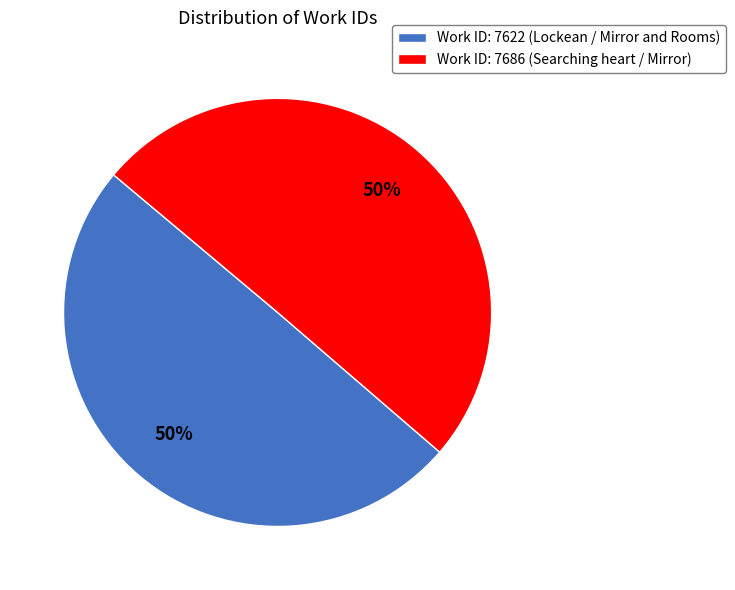

To the nearest percent, what is the combined percentage of Work ID: 7686 (Searching heart / Mirror) and Work ID: 7622 (Lockean / Mirror and Rooms)?

100%